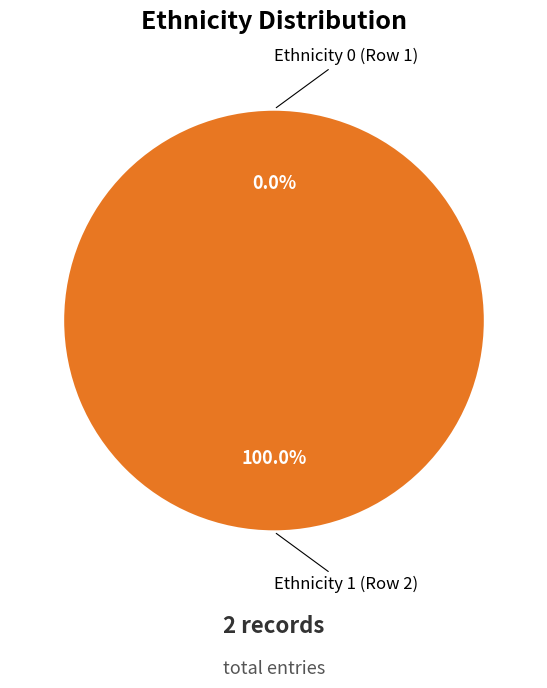

The Ethnicity 0 (Row 1) slice represents 0% of the pie. True or false?

True